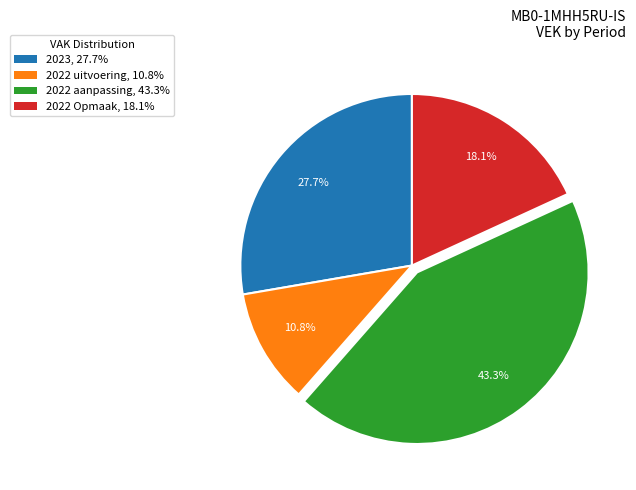

Is there a majority slice in this chart?

No